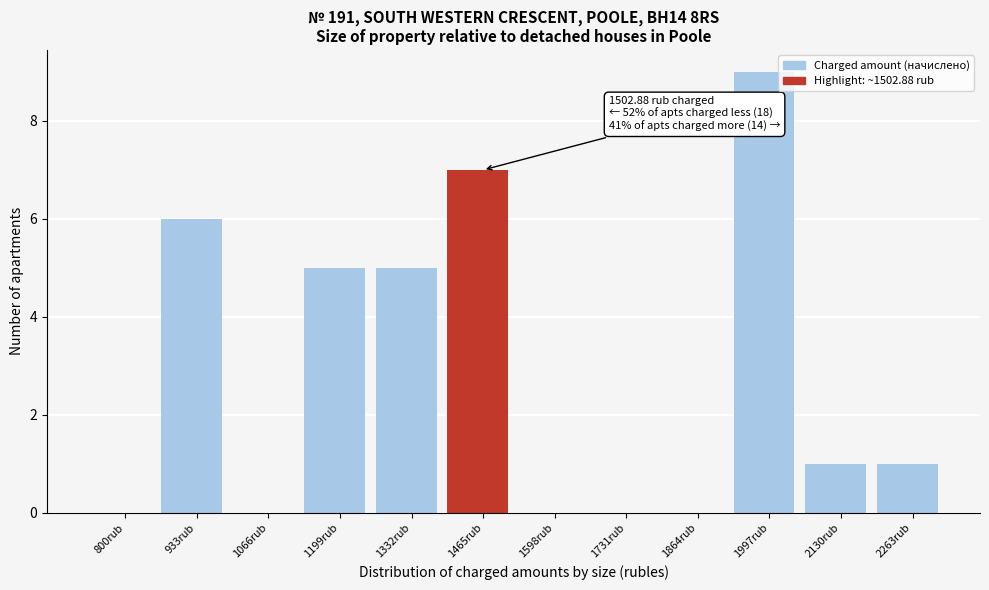

Reading left to right, transcribe all the data shown in this chart.

800rub=0	933rub=6	1066rub=0	1199rub=5	1332rub=5	1465rub=7	1598rub=0	1731rub=0	1864rub=0	1997rub=9	2130rub=1	2263rub=1